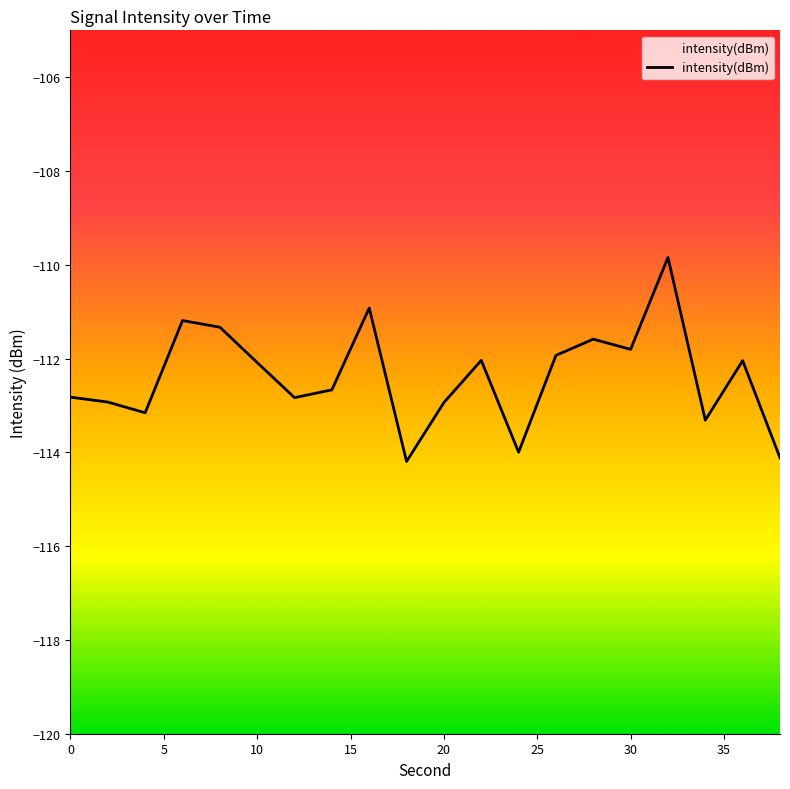

What is the difference between the maximum and minimum values?

4.4